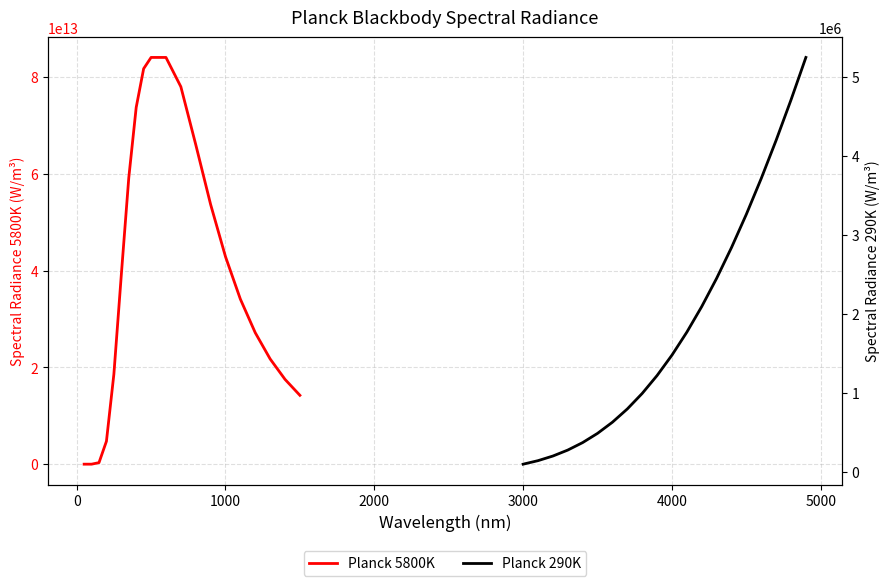

At which label does Planck 290K first exceed 1480081?

4000